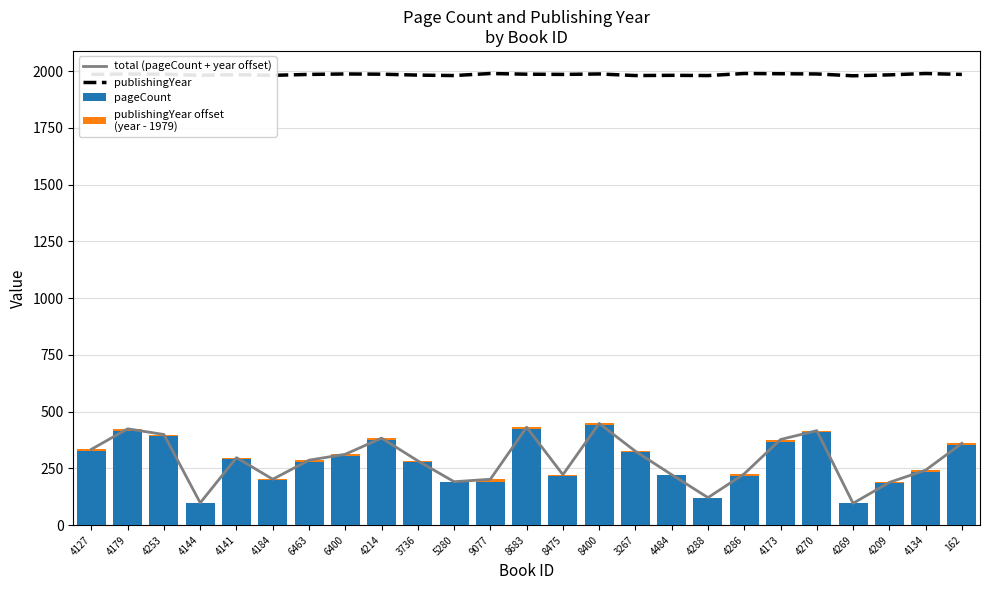

What is the difference between the second highest and second lowest values in the total (pageCount + year offset) series?

333